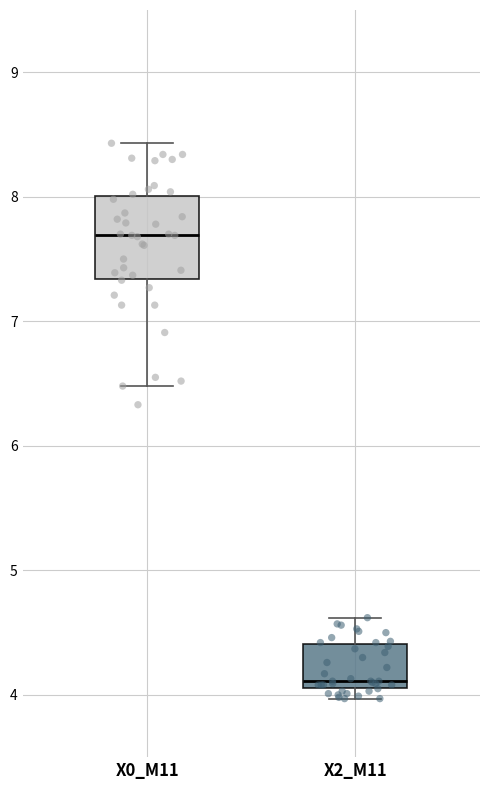

Comparing the boxes themselves (not the whiskers), which one is the tallest?

X0_M11